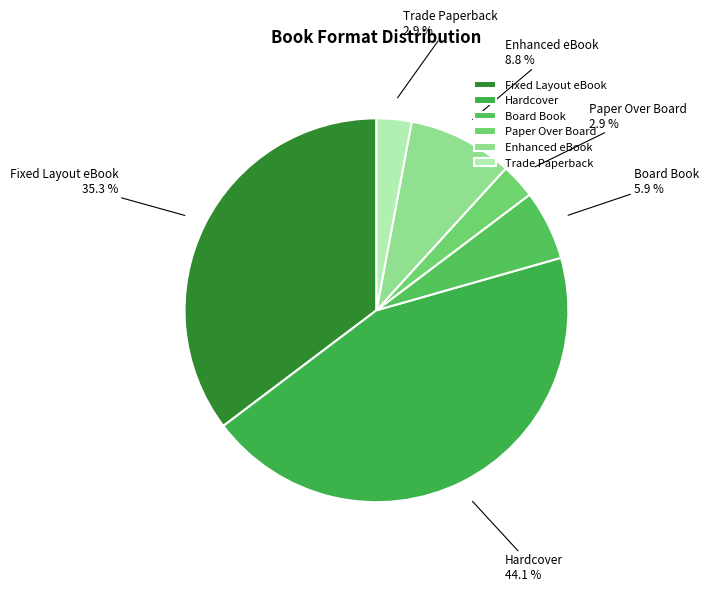

Do Hardcover and Enhanced eBook together represent more than half of the pie?

Yes